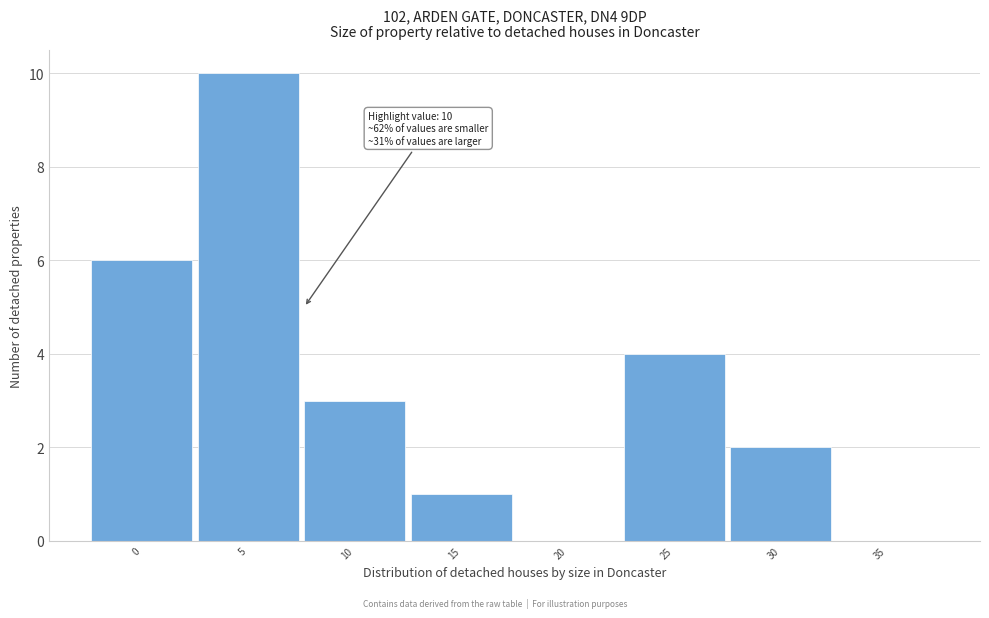

Reading left to right, what are all the values shown in this chart?

0=6	5=10	10=3	15=1	20=0	25=4	30=2	35=0